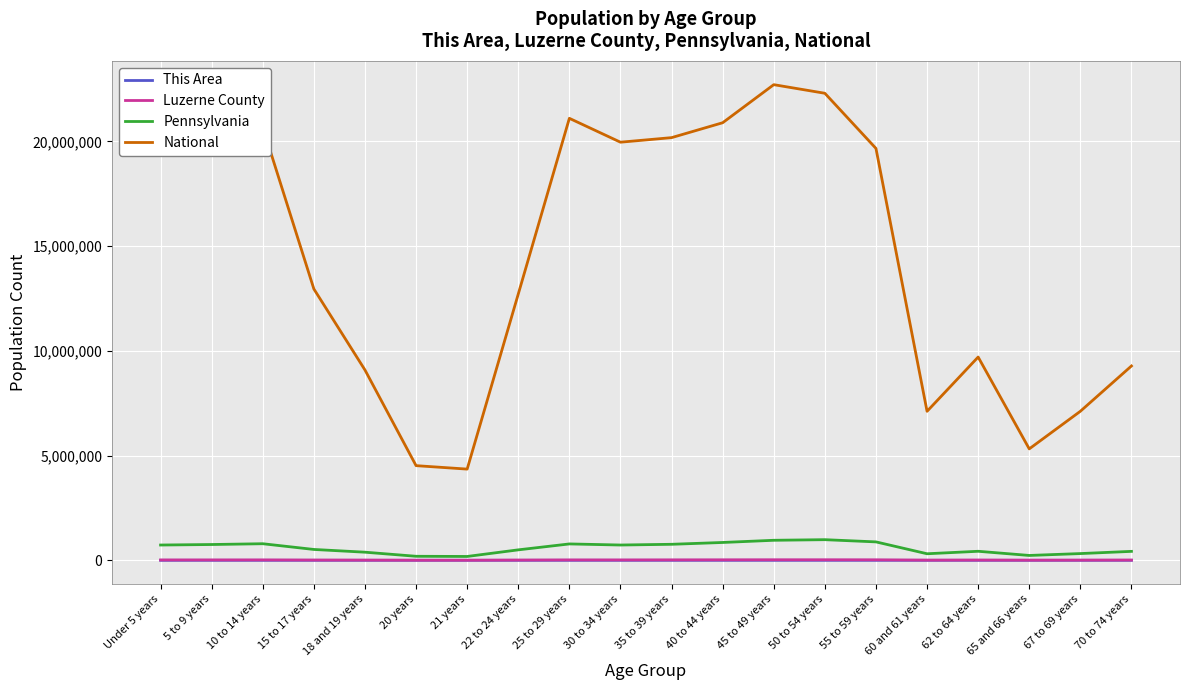

True or false: National and Luzerne County cross at least once.

False